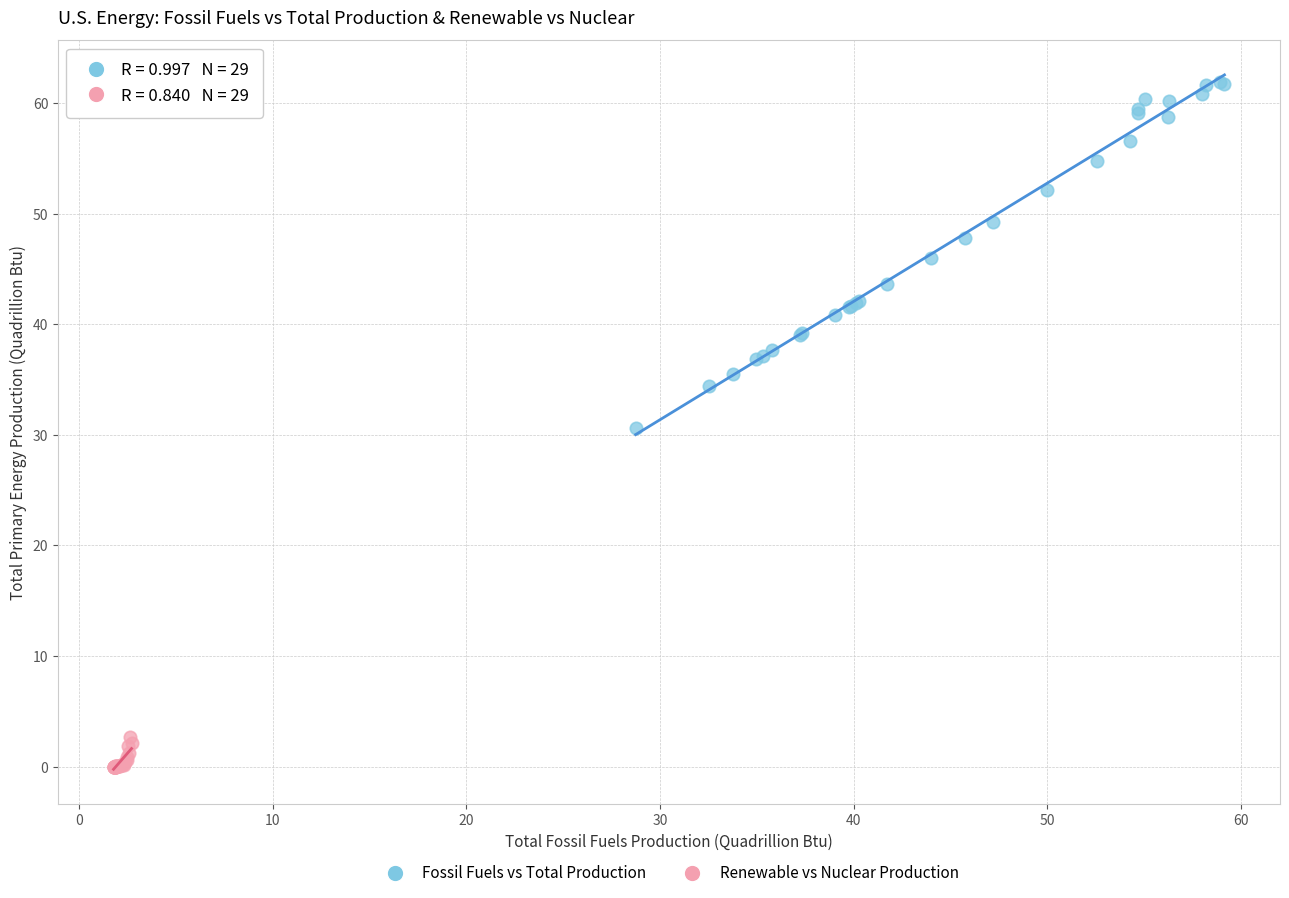

Which series has the widest spread of Y values?

Fossil Fuels vs Total Production